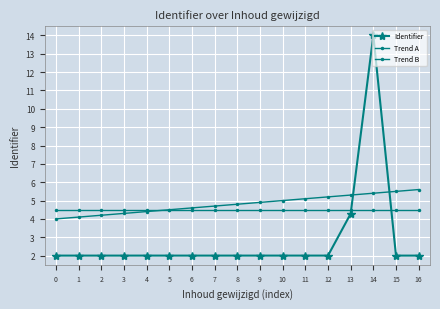

Is this an area chart (filled region under the line)?

No